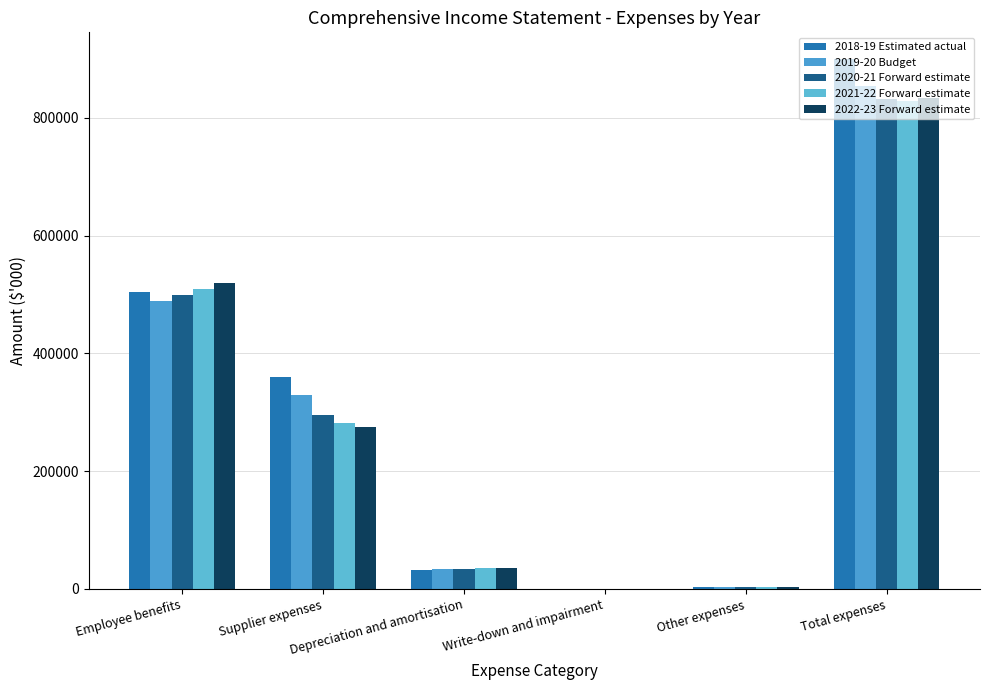

At which category is the sum across all series the highest?

Total expenses